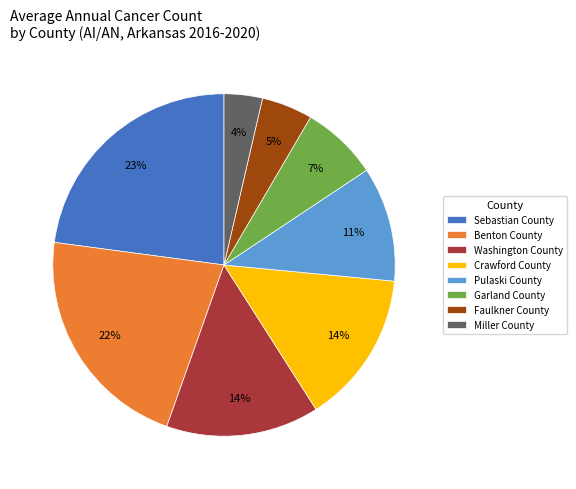

Which slice is the smallest?

Miller County